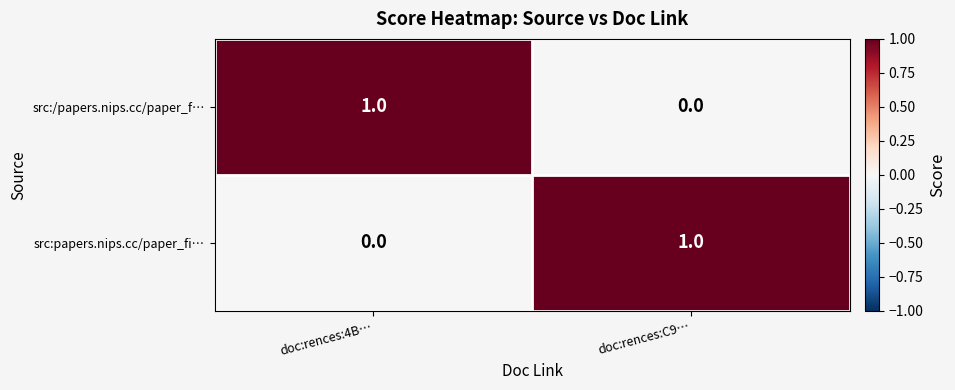

At doc:rences:4B…, list the series in order from largest to smallest.

src:/papers.nips.cc/paper_f…, src:papers.nips.cc/paper_fi…